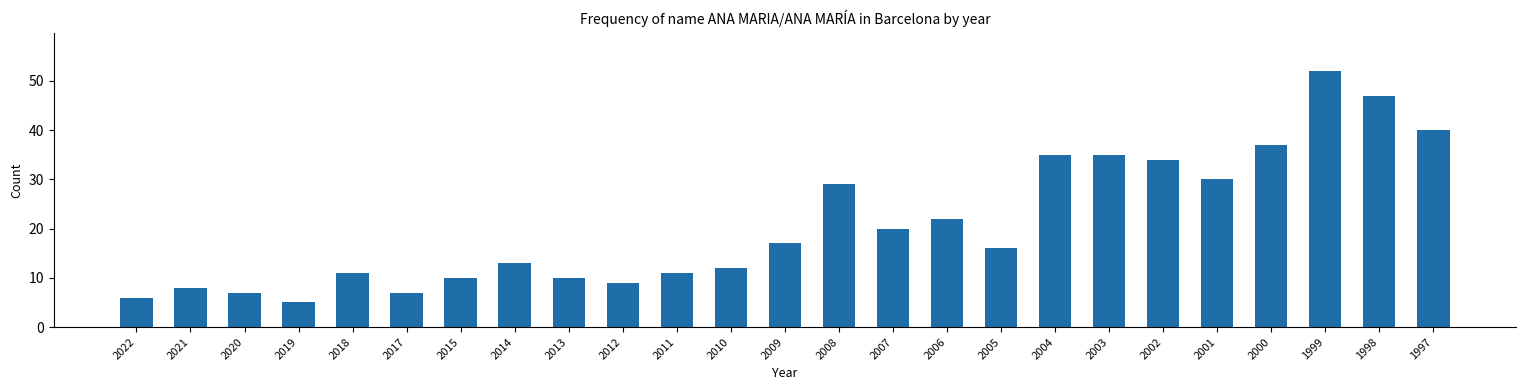

The value at 2011 is 16. True or false?

False